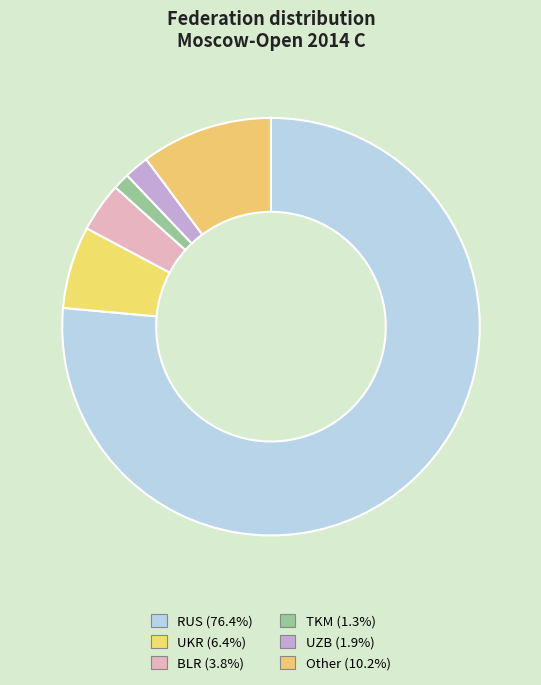

Approximately how many times larger is the value at UZB compared to BLR?

0.5